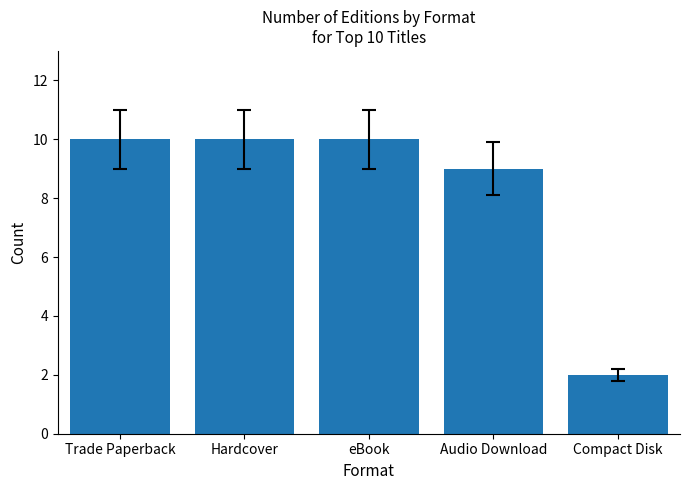

What is the smallest value displayed?

2